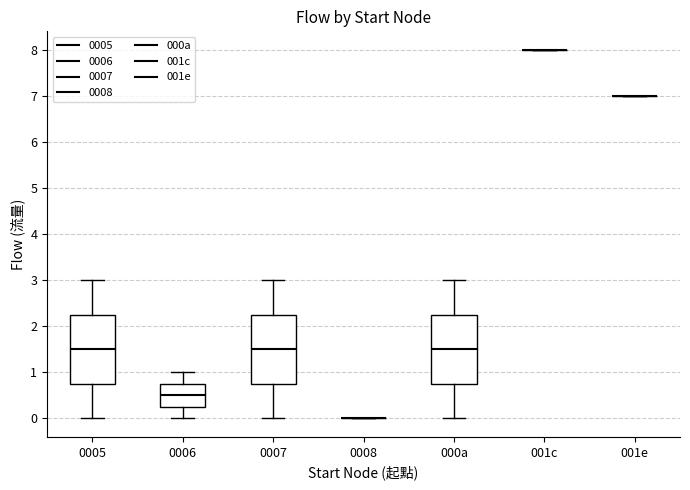

Where does the lower whisker of the box for 000a end on the y-axis? The values are not printed on the chart, so give them approximately, as read against the axis.

0.0